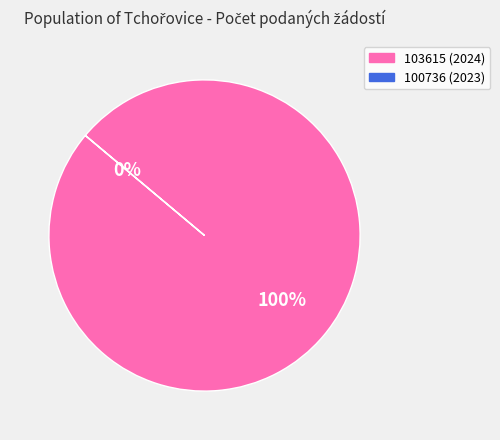

Rank the categories by value from highest to lowest.

103615, 100736